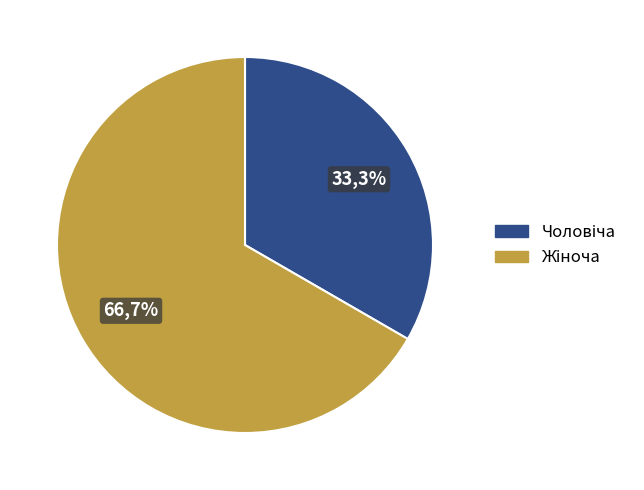

How many segments does this pie chart have?

2